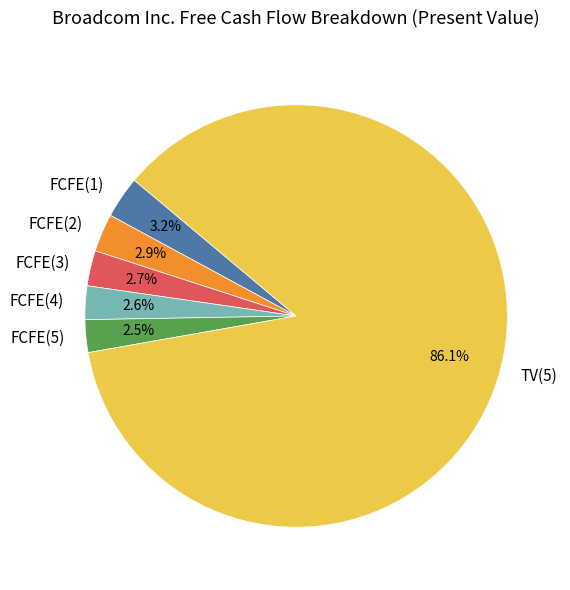

Approximately how many times larger is the value at FCFE(5) compared to FCFE(3)?

0.9